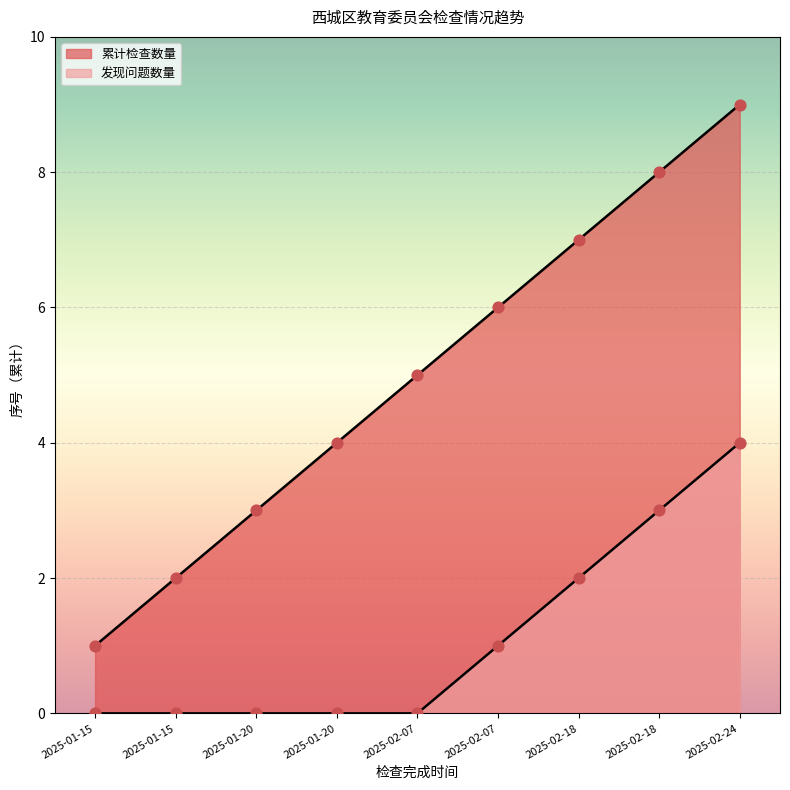

At which category is the sum across all series the highest?

2025-02-24